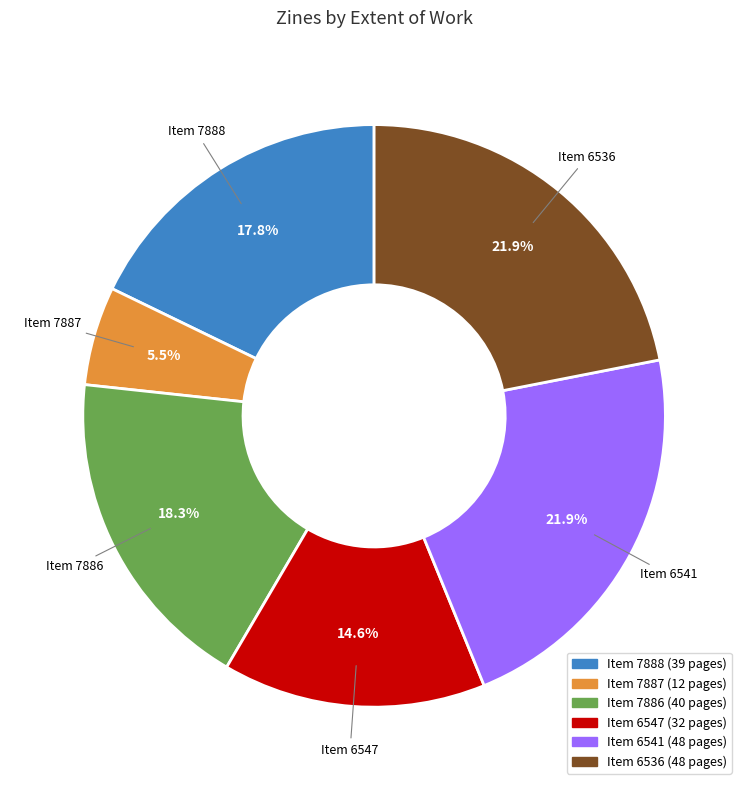

Does any single category account for the majority?

No